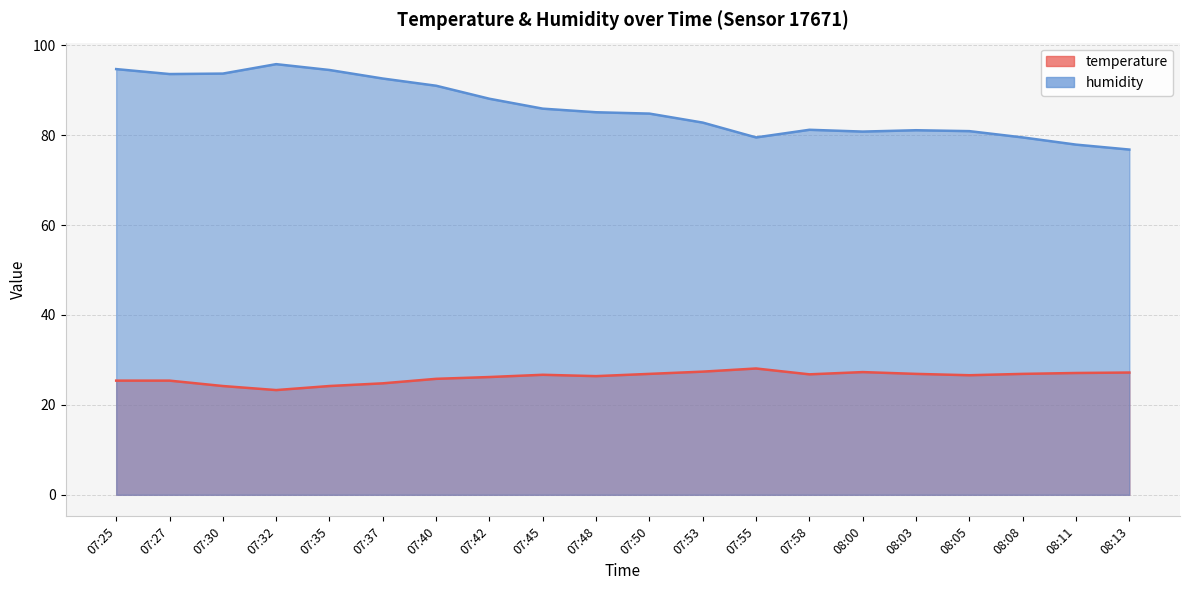

At how many categories does at least one series exceed 90?

7